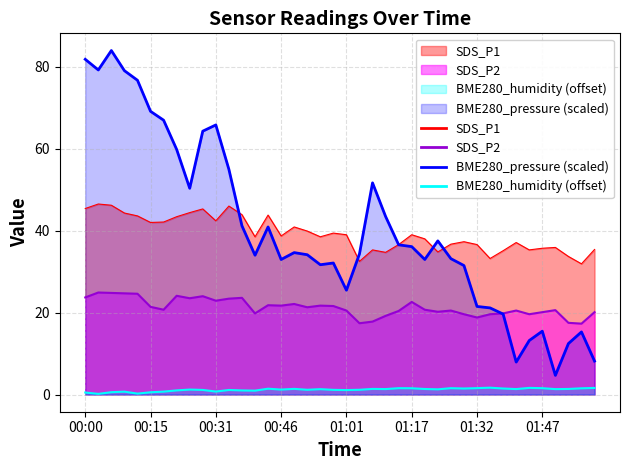

What is the sum of the SDS_P1 values at 00:55 and 01:20?

76.5